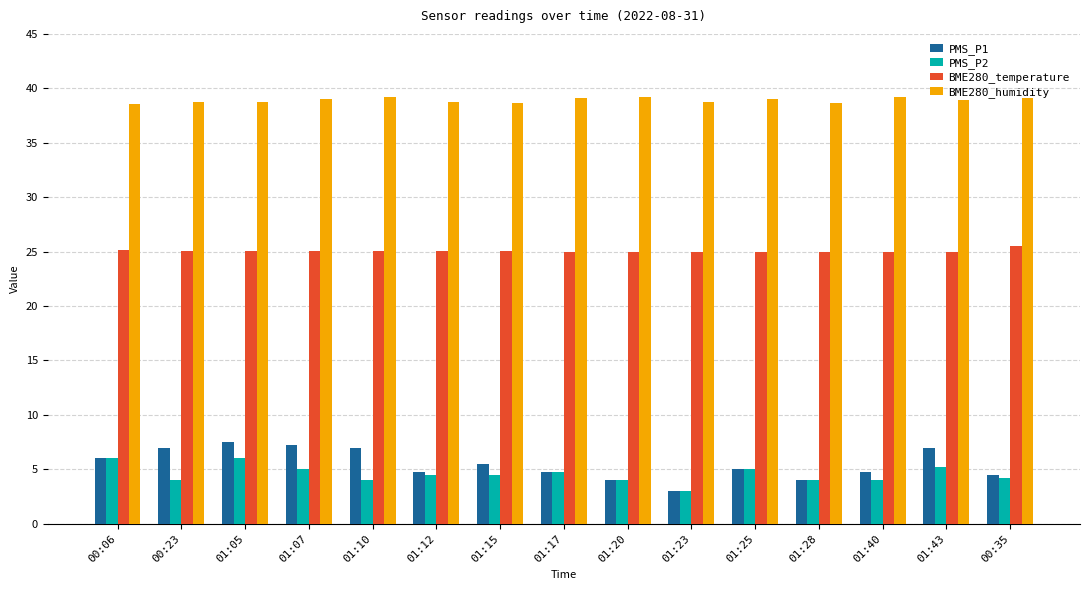

What is the sum of all BME280_temperature values?

375.9